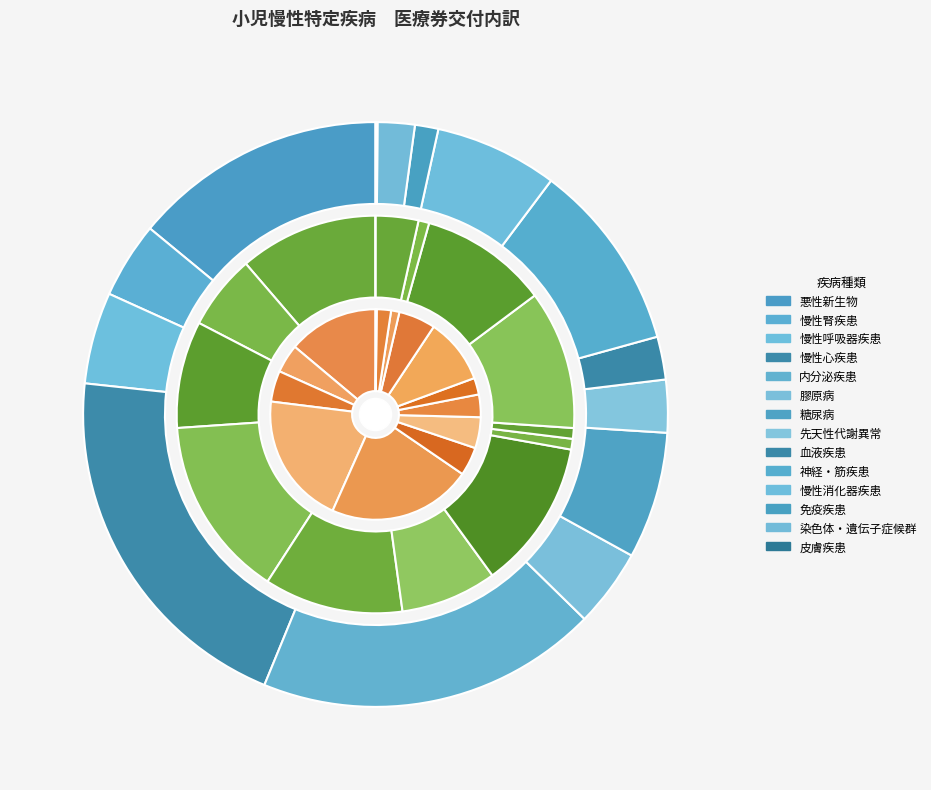

Does 慢性消化器疾患 represent more than half of the total?

No